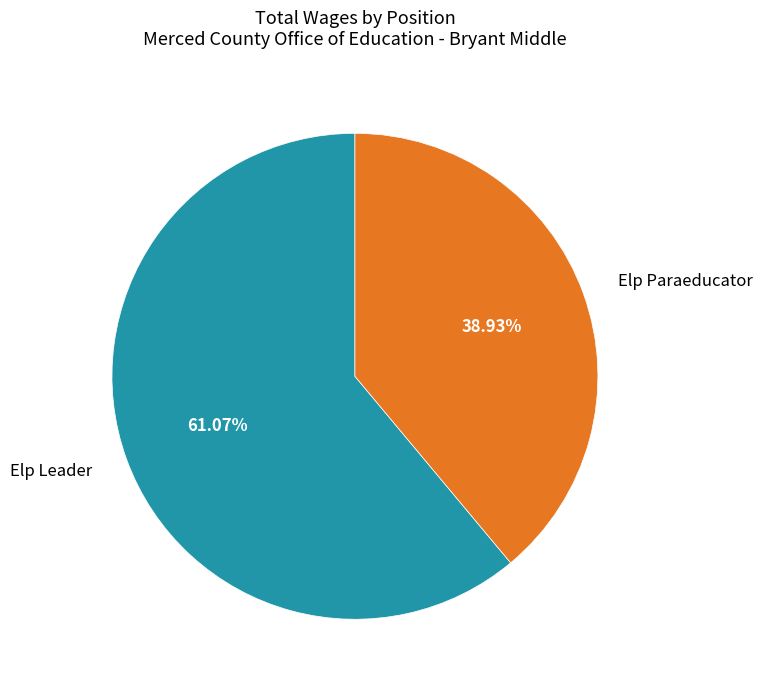

Between Elp Paraeducator and Elp Leader, which is larger?

Elp Leader